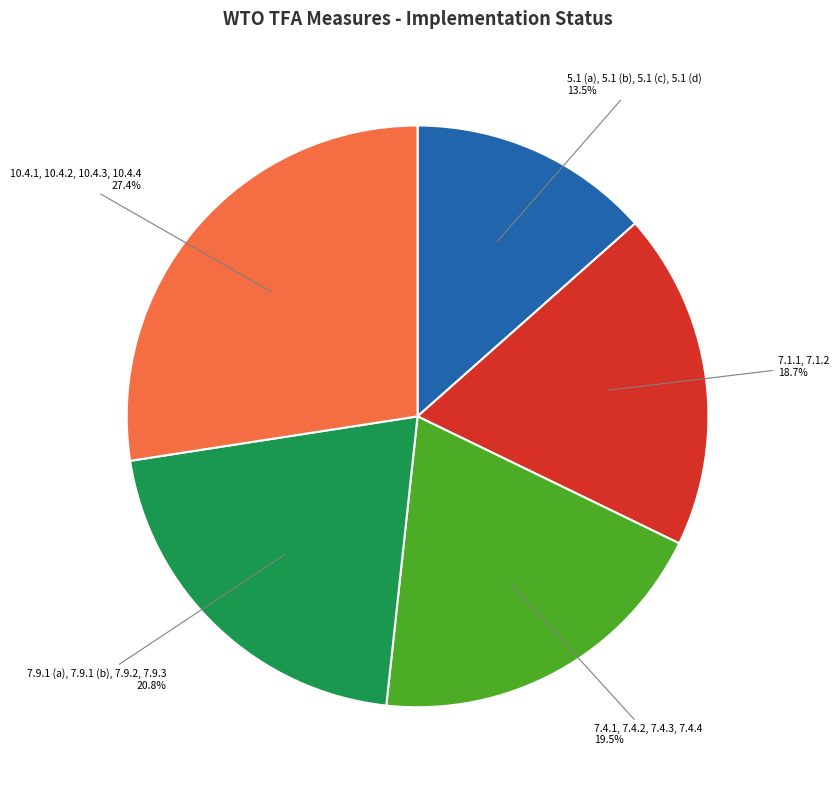

What is the ratio of the value at 10.4.1, 10.4.2, 10.4.3, 10.4.4 to the value at 7.9.1 (a), 7.9.1 (b), 7.9.2, 7.9.3?

1.3